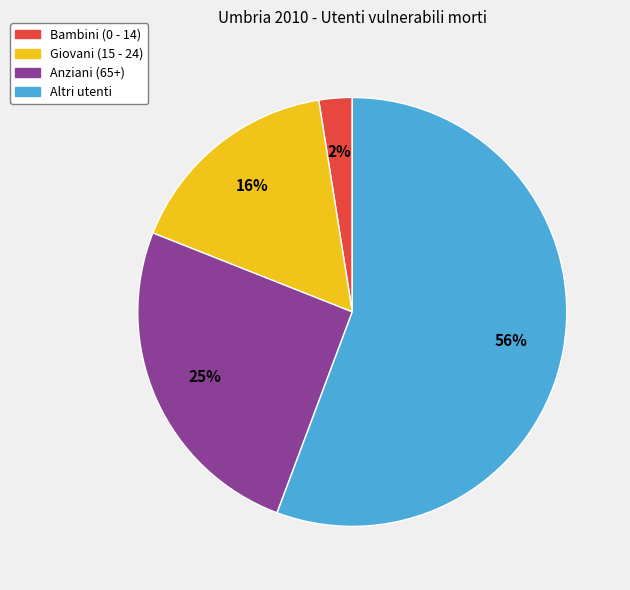

Combined, do Giovani (15 - 24) and Bambini (0 - 14) account for over 50%?

No